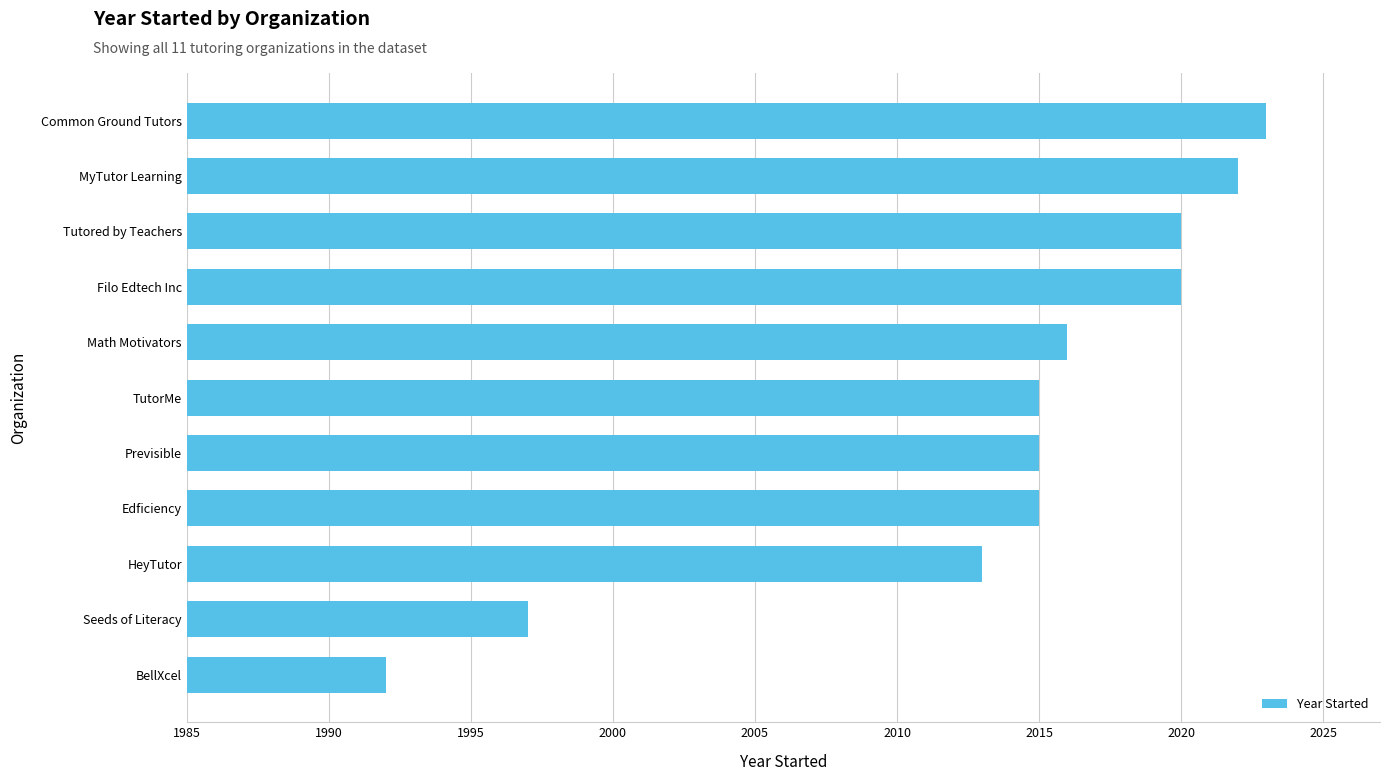

What is the change in value from Seeds of Literacy to Tutored by Teachers?

+23